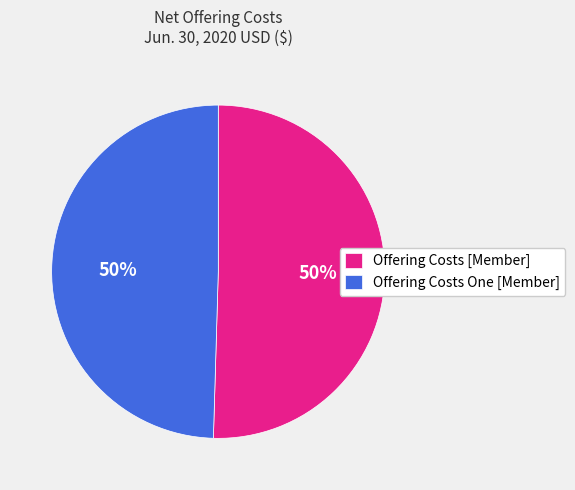

To the nearest percent, what is the combined percentage of Offering Costs One [Member] and Offering Costs [Member]?

100%